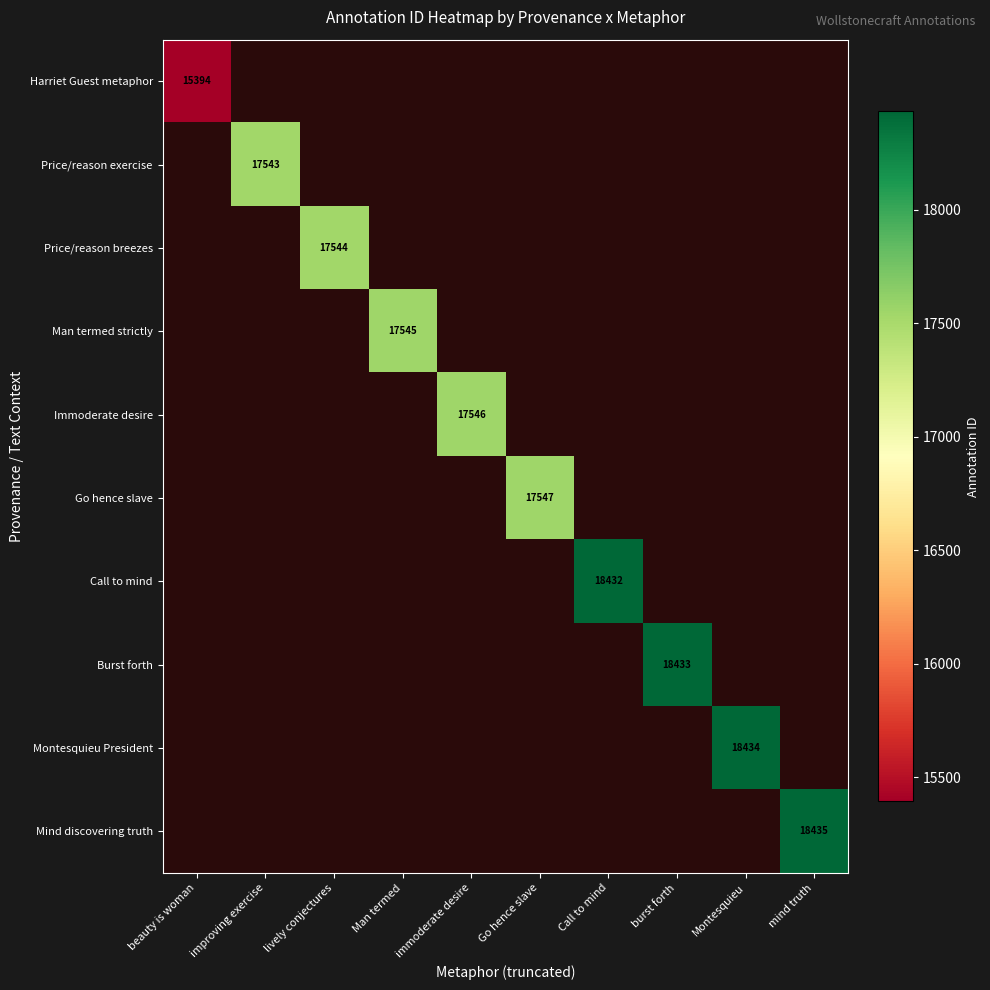

The Mind discovering truth series shows 12721 at mind truth. True or false?

False